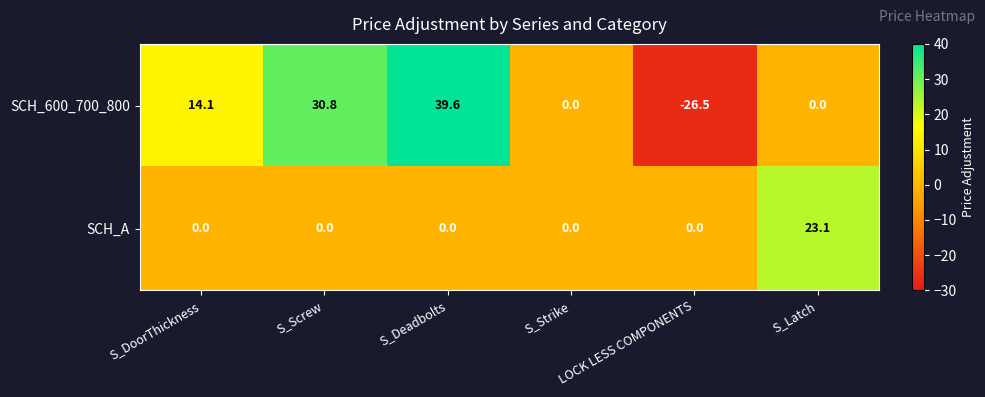

At which label does SCH_600_700_800 first exceed 14?

S_DoorThickness